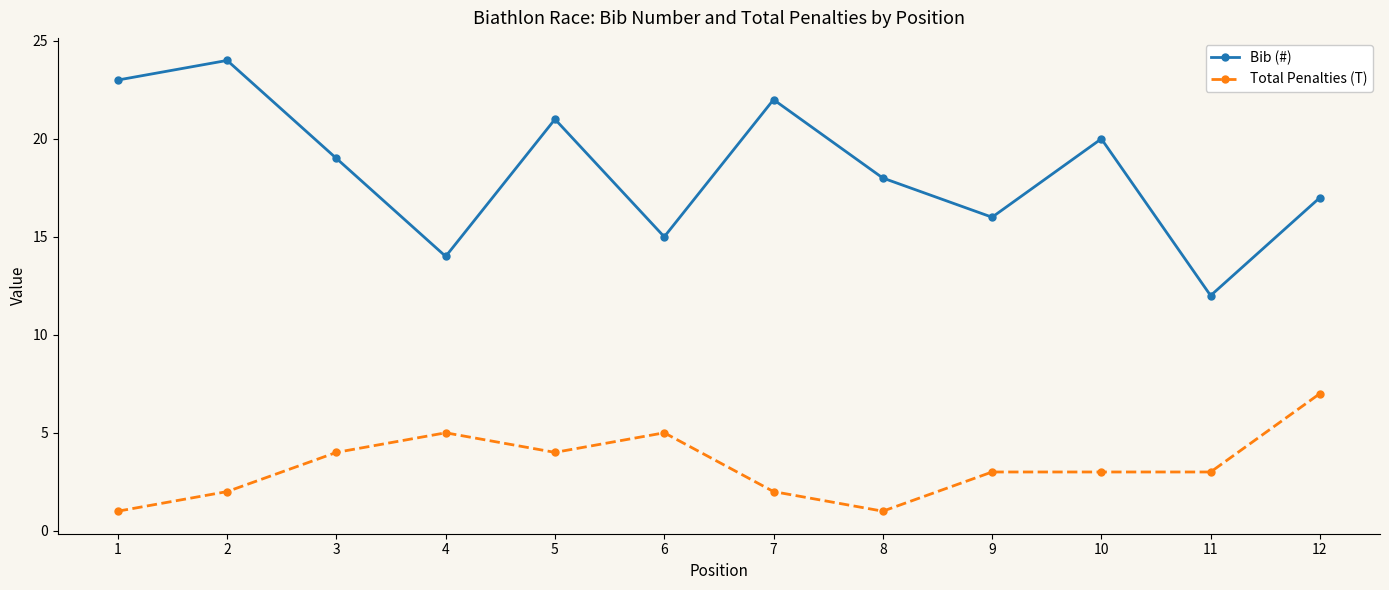

What is the difference between the maximum and second lowest values in the Total Penalties (T) series?

6